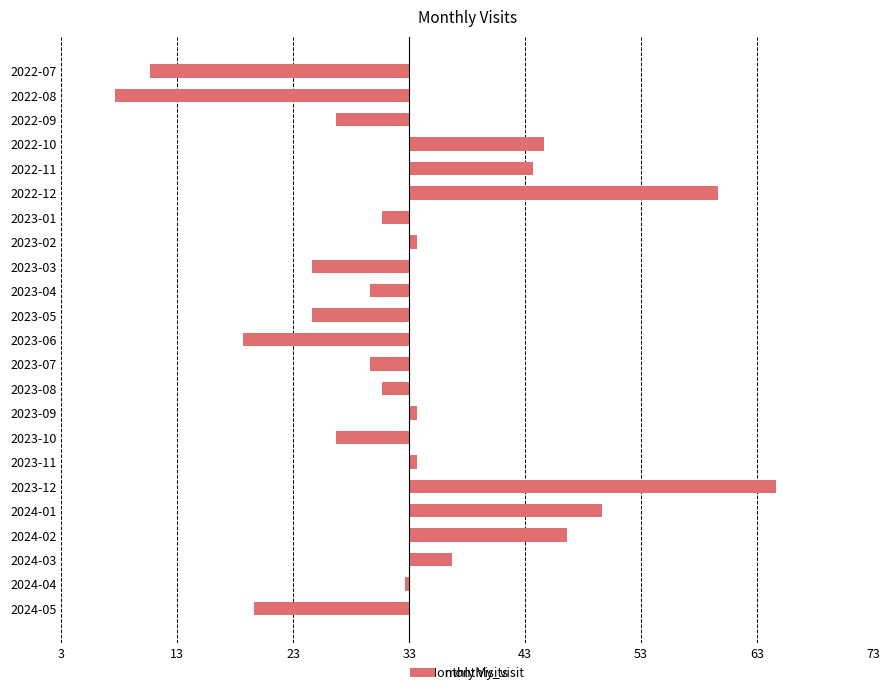

Does the chart contain any negative values?

Yes